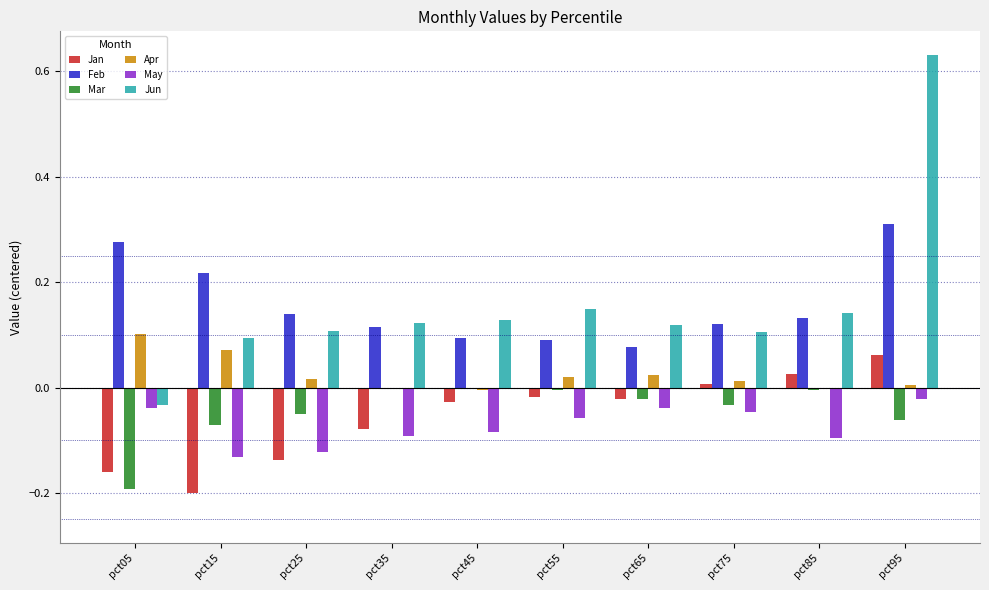

At which label does Jan reach its peak?

pct95